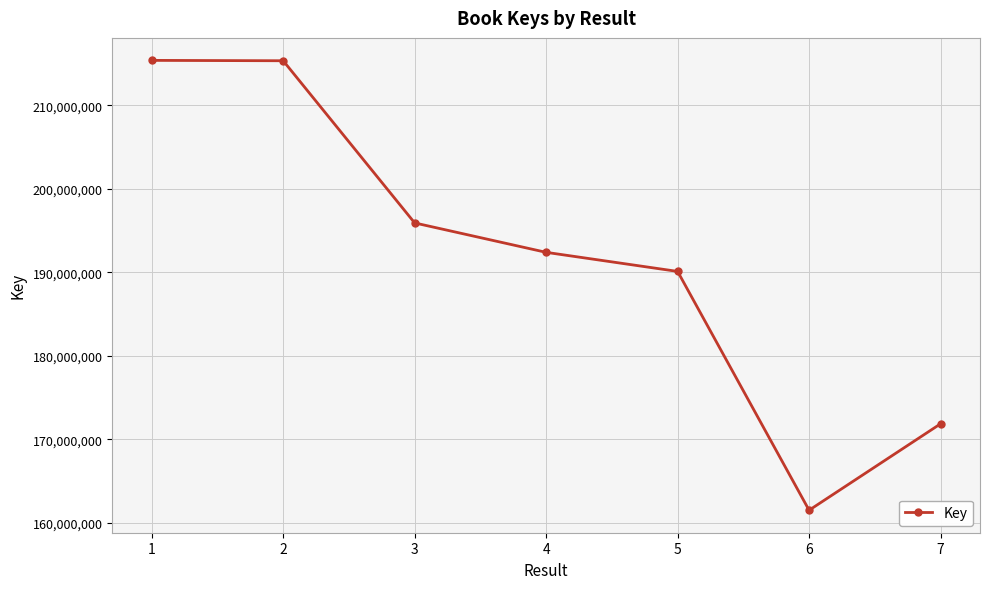

What is the sum of the values at 2 and 5?

405441418